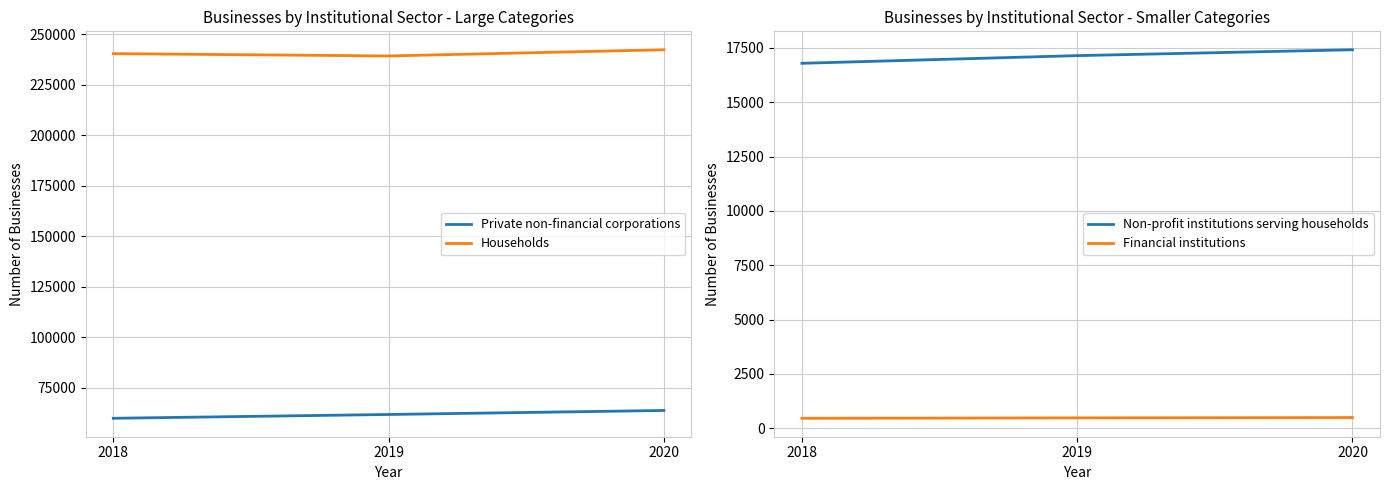

Where does the Non-profit institutions serving households series first go above 17143?

2020